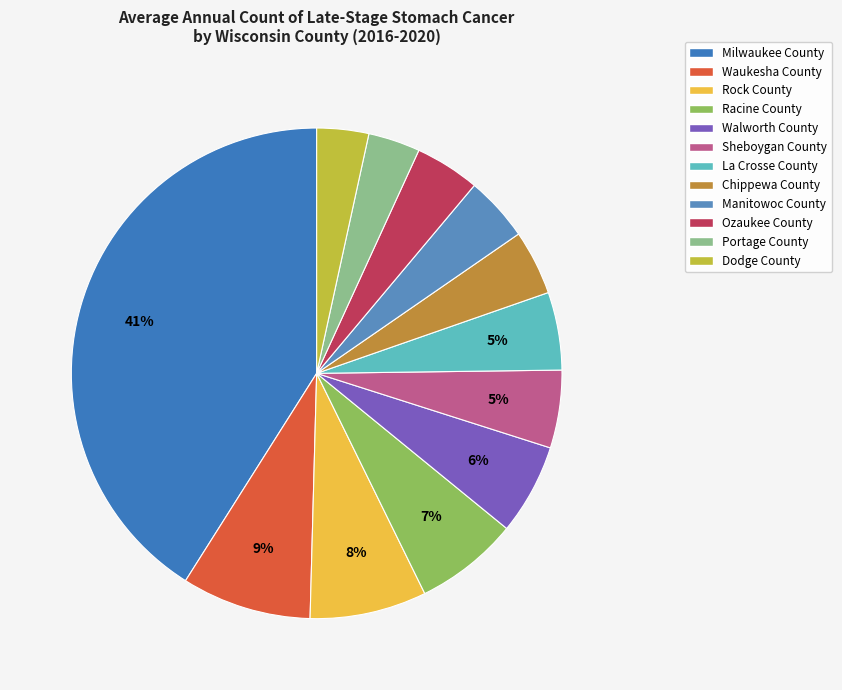

Count the number of slices in the pie.

12